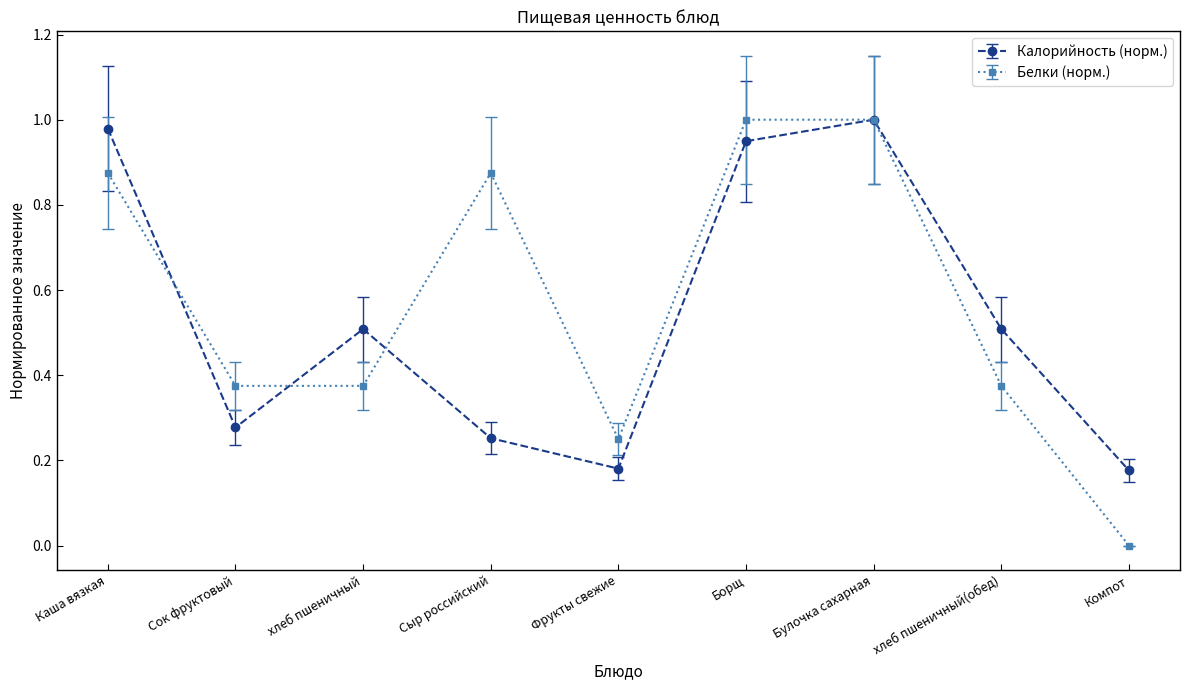

At how many categories does at least one series exceed 0?

9